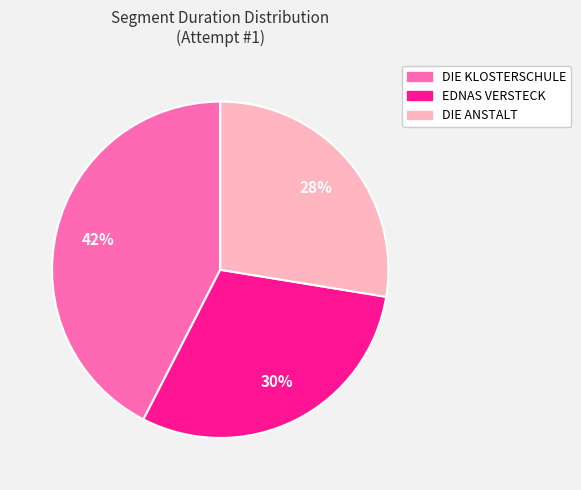

How many slices are in this pie chart?

3